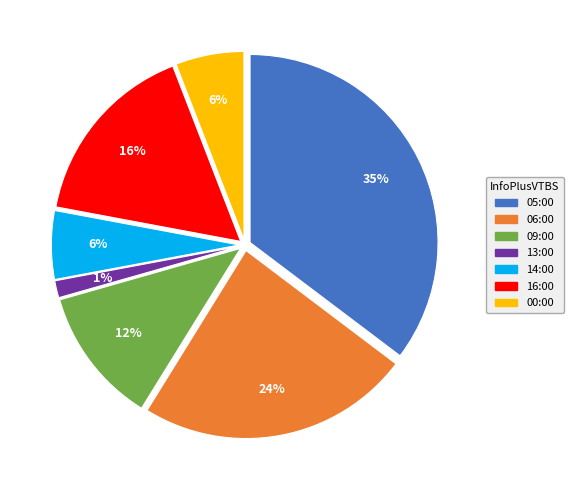

The 14:00 slice represents 1% of the pie. True or false?

False